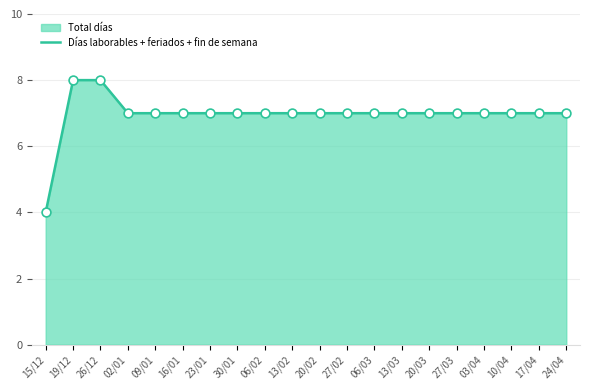

Approximately how many times larger is the value at 20/02 compared to 15/12?

1.8